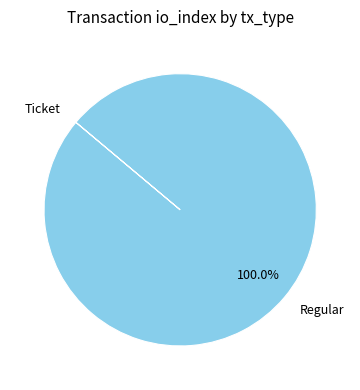

What is the largest slice in the pie chart?

Regular